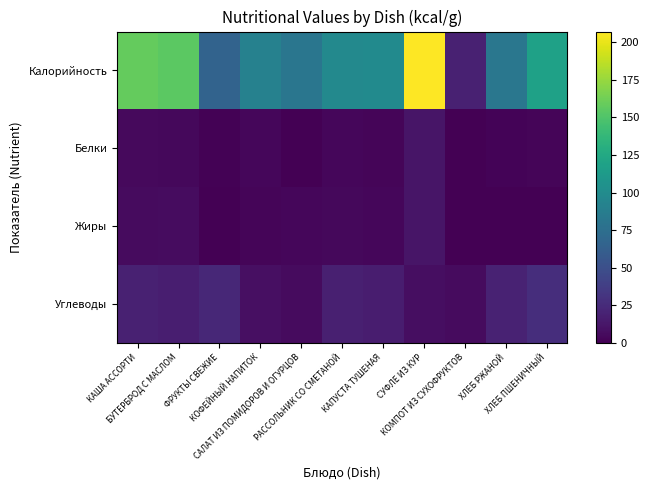

Between ФРУКТЫ СВЕЖИЕ and БУТЕРБРОД С МАСЛОМ, which is larger?

БУТЕРБРОД С МАСЛОМ